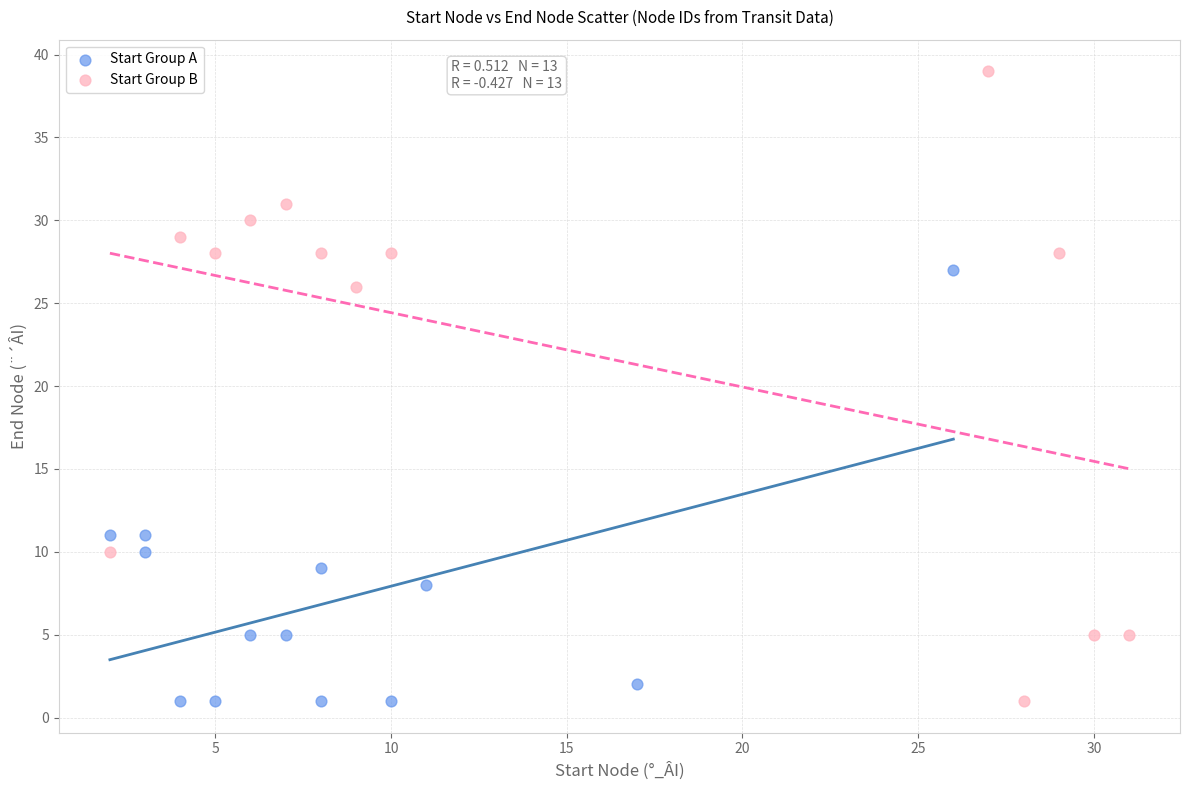

Which series has the widest spread of Y values?

Start Group B